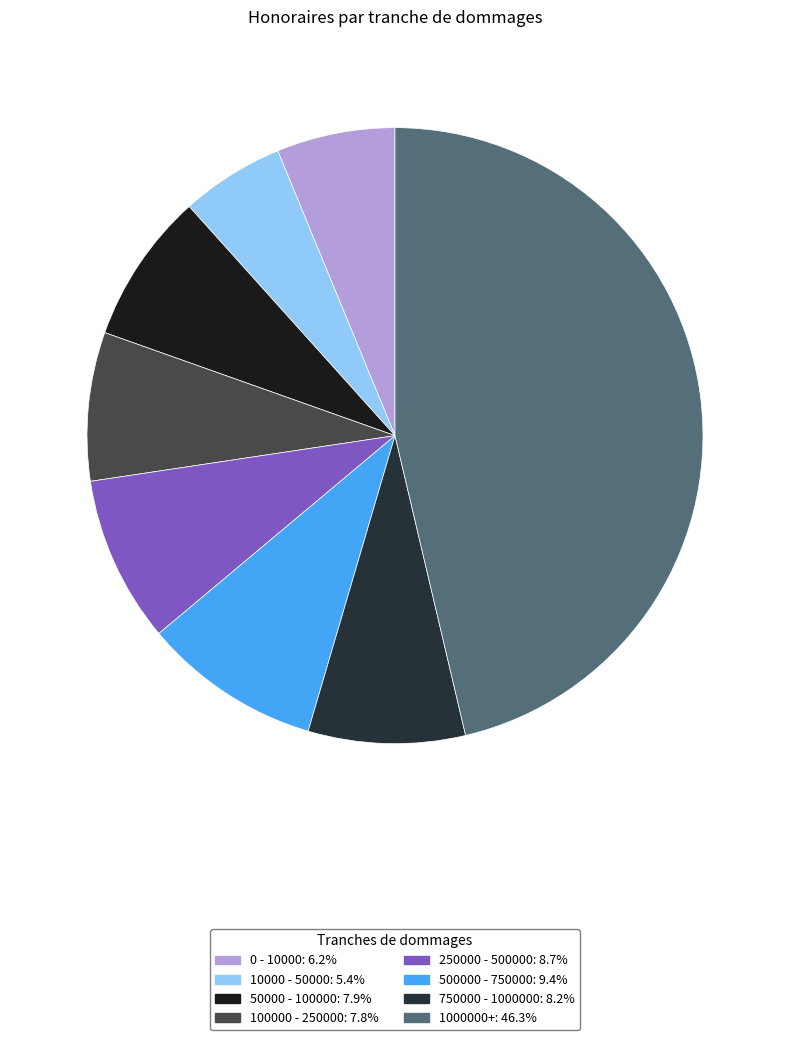

Does 500000 - 750000 represent more than half of the total?

No